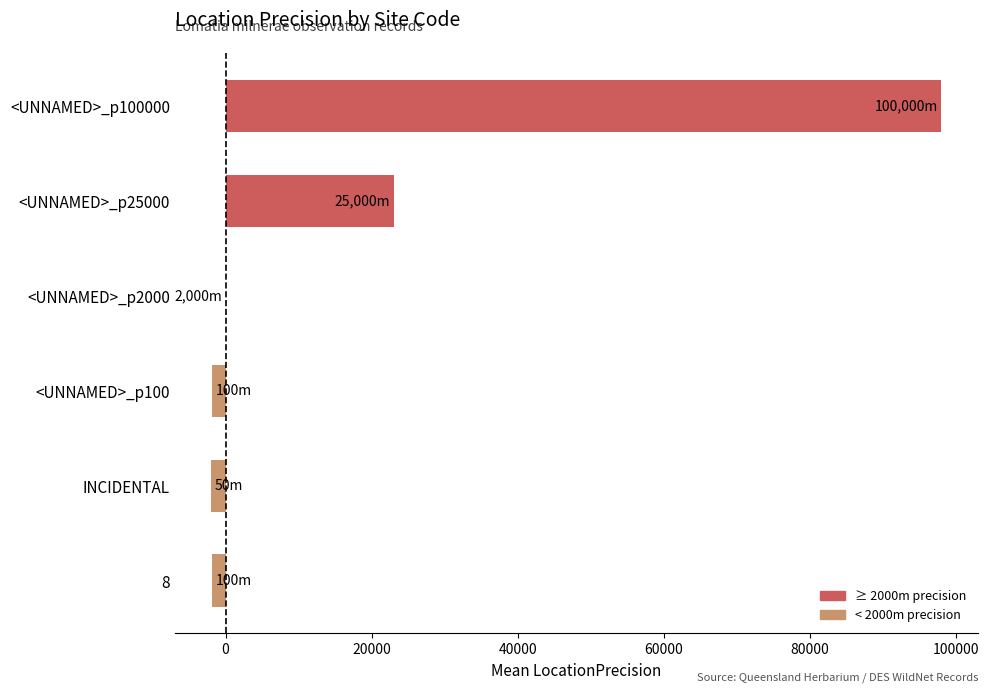

The value at <UNNAMED>_p2000 is 0. True or false?

True